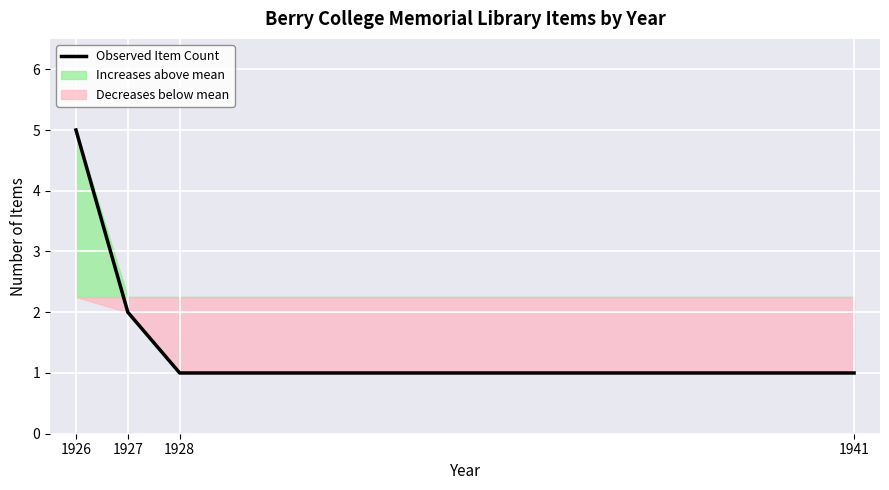

What is the greatest value displayed?

5